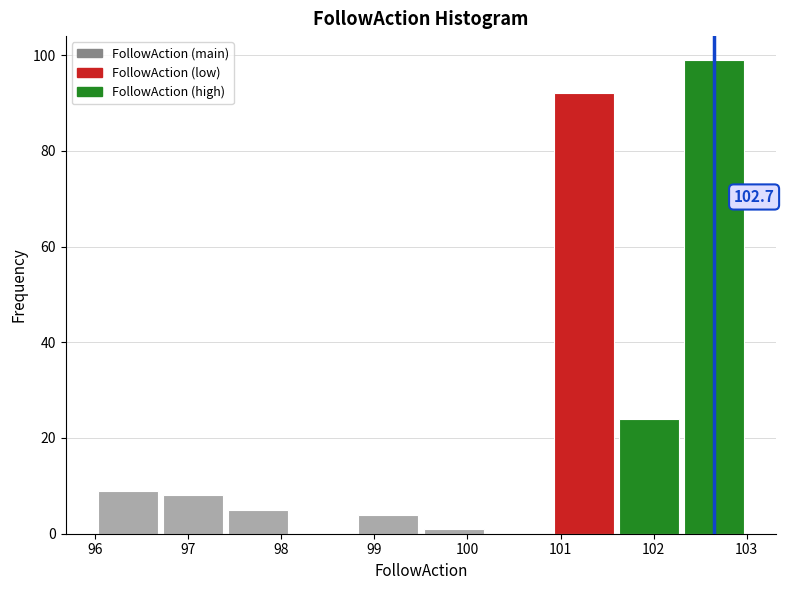

Over which range of the x-axis is the bar tallest?

102.3 to 103.0